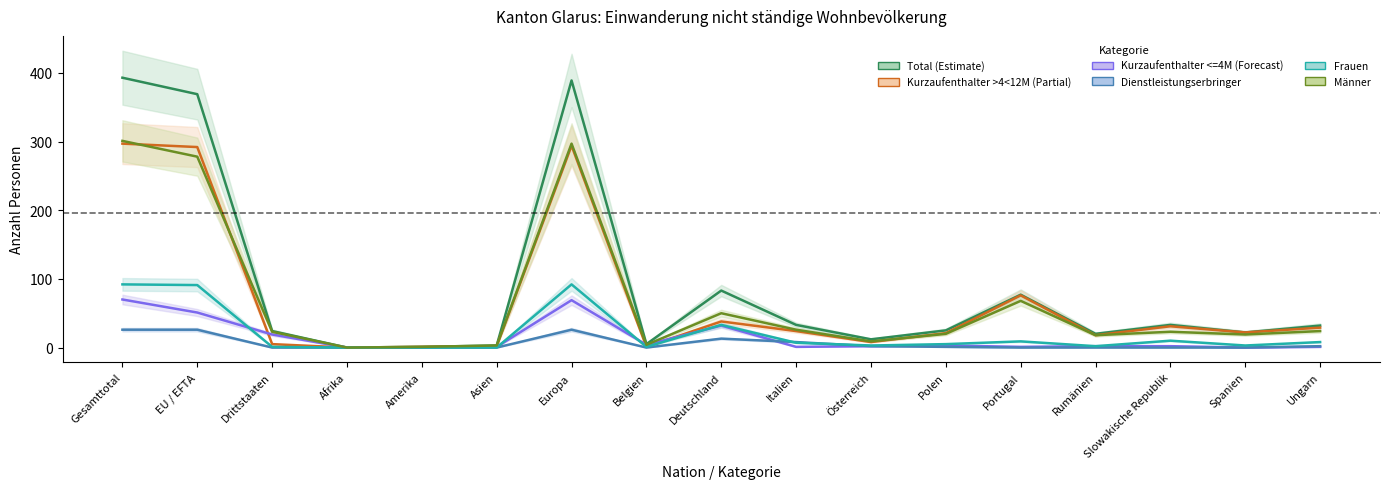

The Kurzaufenthalter >4<12M Total (Estimate based on partial data) series shows 11 at Polen. True or false?

False